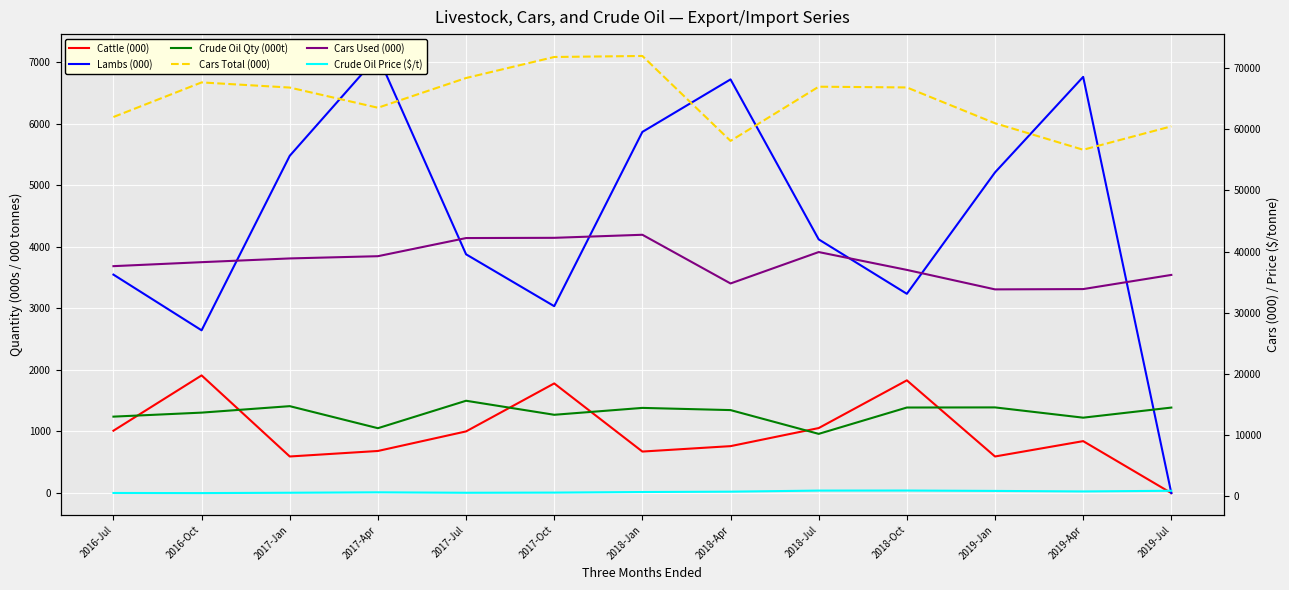

Reading left to right, list all the values displayed in this chart.

Cattle (000): 2016-Jul=1013.1	2016-Oct=1910.7	2017-Jan=594.4	2017-Apr=683.8	2017-Jul=1001.5	2017-Oct=1780.5	2018-Jan=674.4	2018-Apr=762.3	2018-Jul=1055.7	2018-Oct=1830.6	2019-Jan=594.3	2019-Apr=843.7	2019-Jul=0.0
Lambs (000): 2016-Jul=3547.0	2016-Oct=2642.6	2017-Jan=5476.0	2017-Apr=7096.6	2017-Jul=3876.7	2017-Oct=3034.4	2018-Jan=5863.7	2018-Apr=6716.4	2018-Jul=4119.0	2018-Oct=3235.4	2019-Jan=5206.3	2019-Apr=6757.2	2019-Jul=0.0
Crude Oil Qty (000t): 2016-Jul=1241.4	2016-Oct=1306.5	2017-Jan=1411.5	2017-Apr=1053.6	2017-Jul=1499.2	2017-Oct=1271.4	2018-Jan=1383.1	2018-Apr=1347.5	2018-Jul=961.6	2018-Oct=1389.2	2019-Jan=1391.1	2019-Apr=1224.5	2019-Jul=1388.3
Cars Total (000): 2016-Jul=62002.0	2016-Oct=67658.0	2017-Jan=66817.0	2017-Apr=63517.0	2017-Jul=68380.0	2017-Oct=71816.0	2018-Jan=71983.0	2018-Apr=58095.0	2018-Jul=66958.0	2018-Oct=66836.0	2019-Jan=60981.0	2019-Apr=56645.0	2019-Jul=60477.0
Cars Used (000): 2016-Jul=37613.0	2016-Oct=38265.0	2017-Jan=38876.0	2017-Apr=39241.0	2017-Jul=42208.0	2017-Oct=42246.0	2018-Jan=42745.0	2018-Apr=34782.0	2018-Jul=39918.0	2018-Oct=37001.0	2019-Jan=33815.0	2019-Apr=33864.0	2019-Jul=36180.0
Crude Oil Price ($/t): 2016-Jul=522.8	2016-Oct=503.5	2017-Jan=559.4	2017-Apr=629.2	2017-Jul=556.4	2017-Oct=583.9	2018-Jan=680.0	2018-Apr=738.2	2018-Jul=912.3	2018-Oct=920.6	2019-Jan=859.3	2019-Apr=774.5	2019-Jul=882.0